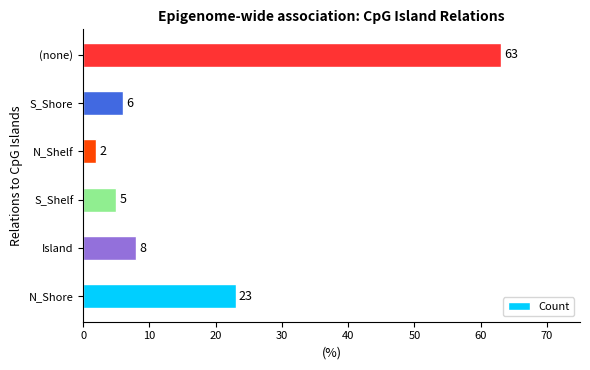

Which category has the highest value across all series?

(none)